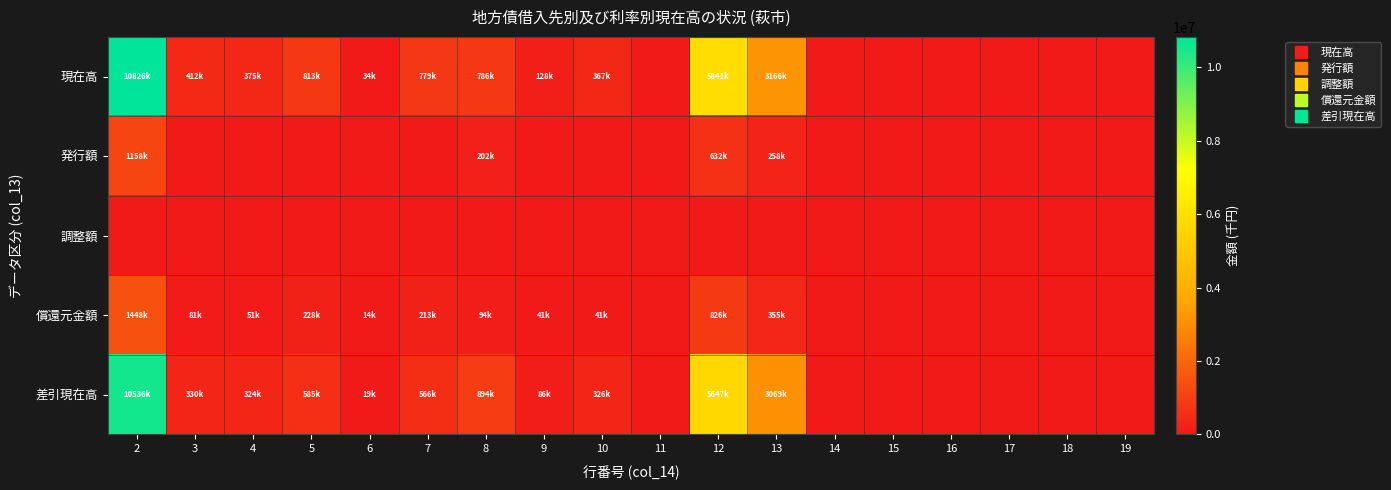

Which category has the highest value across all series?

2